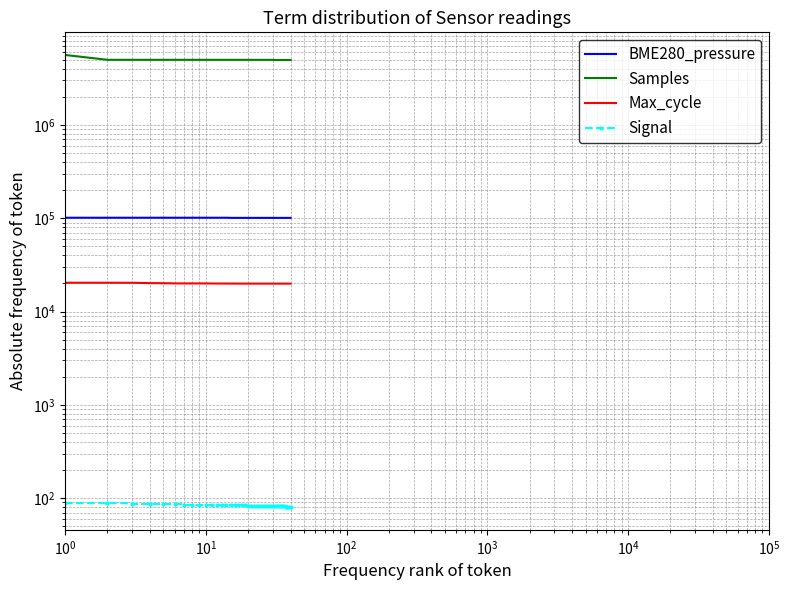

True or false: BME280_pressure has more than 0 points higher than both neighbors.

False